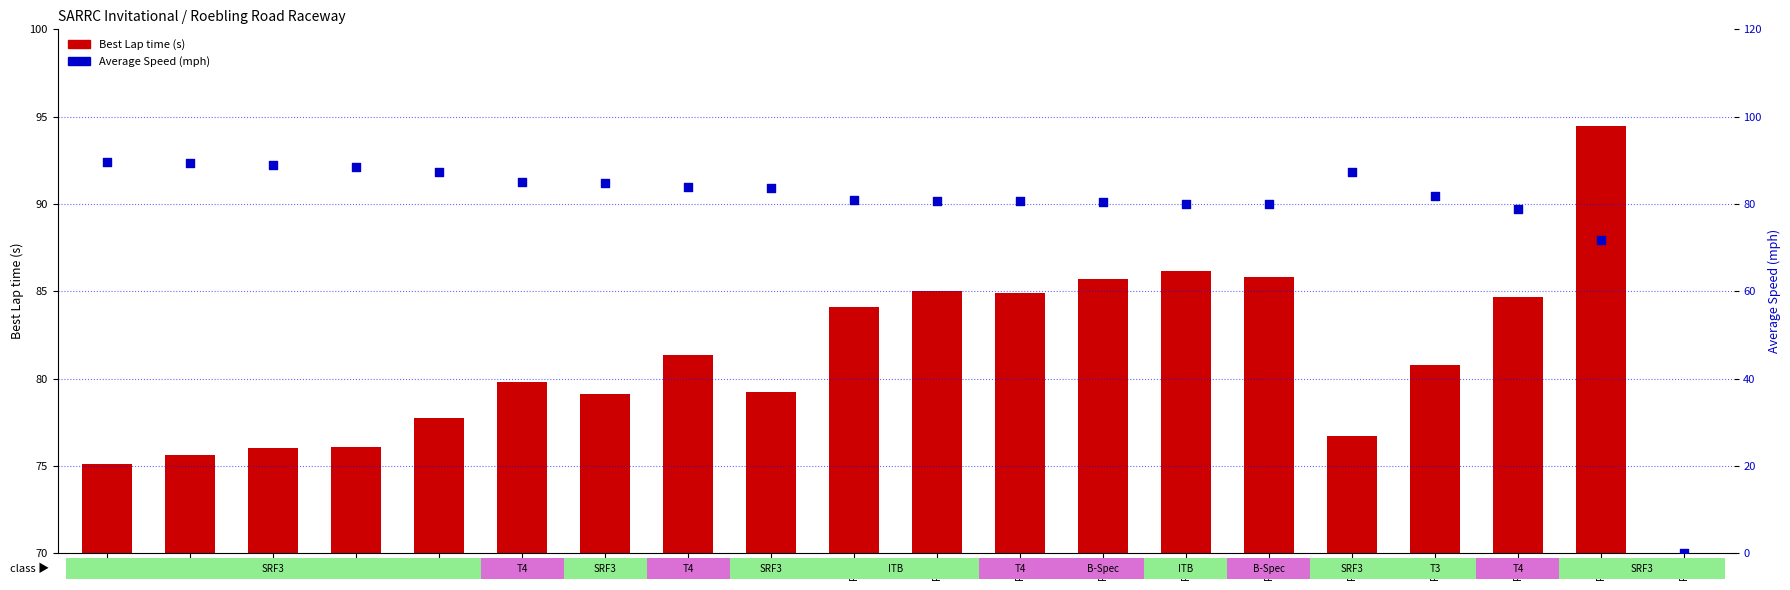

At how many categories does at least one series exceed 5?

19